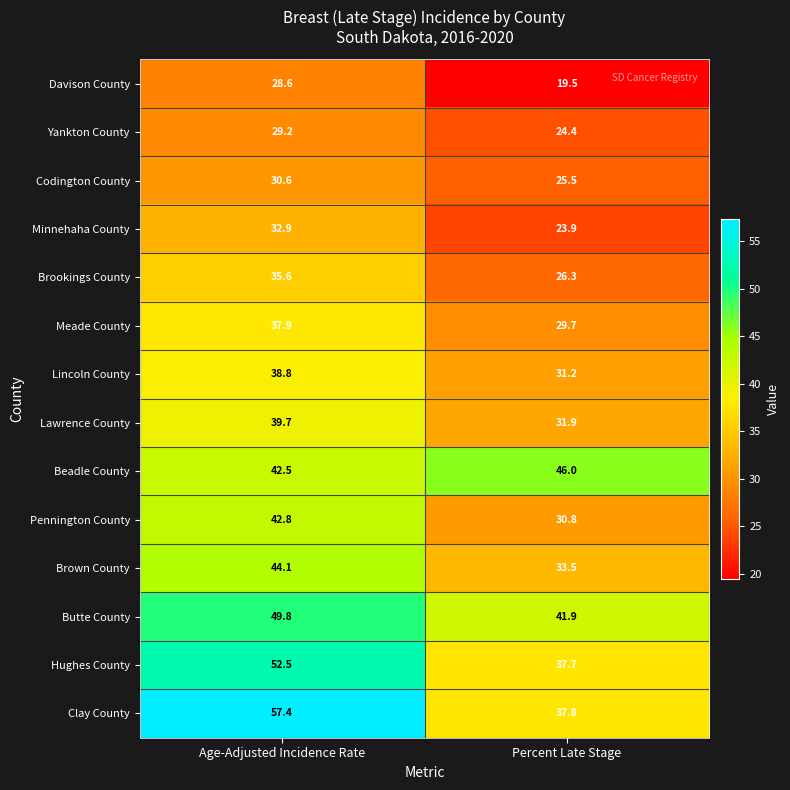

Reading left to right, list all the values displayed in this chart.

Davison County: 28.6	19.5
Yankton County: 29.2	24.4
Codington County: 30.6	25.5
Minnehaha County: 32.9	23.9
Brookings County: 35.6	26.3
Meade County: 37.9	29.7
Lincoln County: 38.8	31.2
Lawrence County: 39.7	31.9
Beadle County: 42.5	46.0
Pennington County: 42.8	30.8
Brown County: 44.1	33.5
Butte County: 49.8	41.9
Hughes County: 52.5	37.7
Clay County: 57.4	37.8